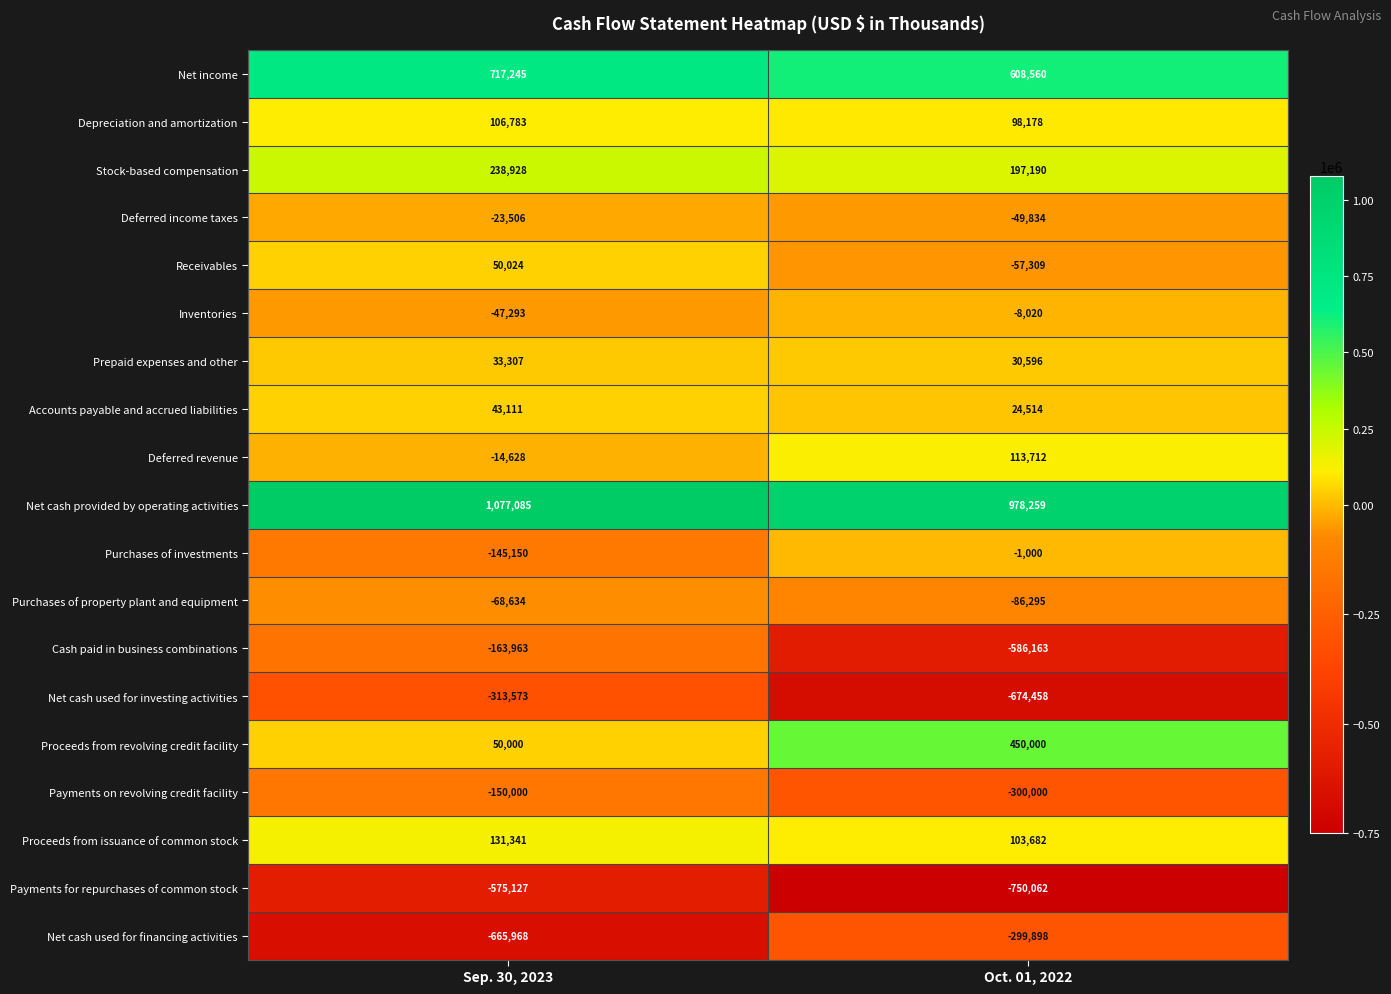

What is the difference between the maximum and minimum values in the Net cash provided by operating activities series?

98826